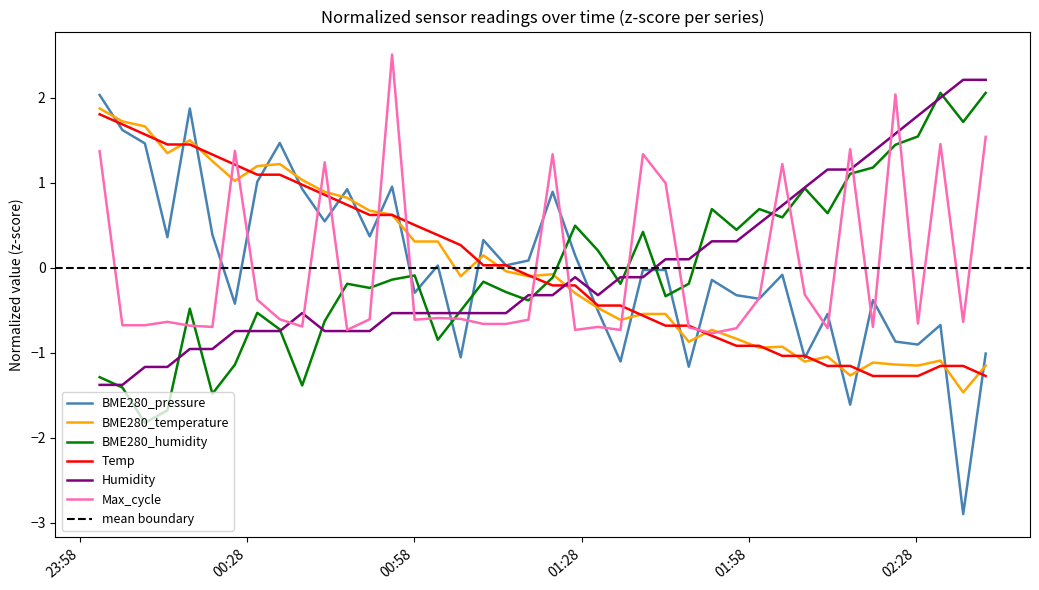

Is it true that BME280_humidity equals 1.7 at 2023/07/03 02:36:25?

True